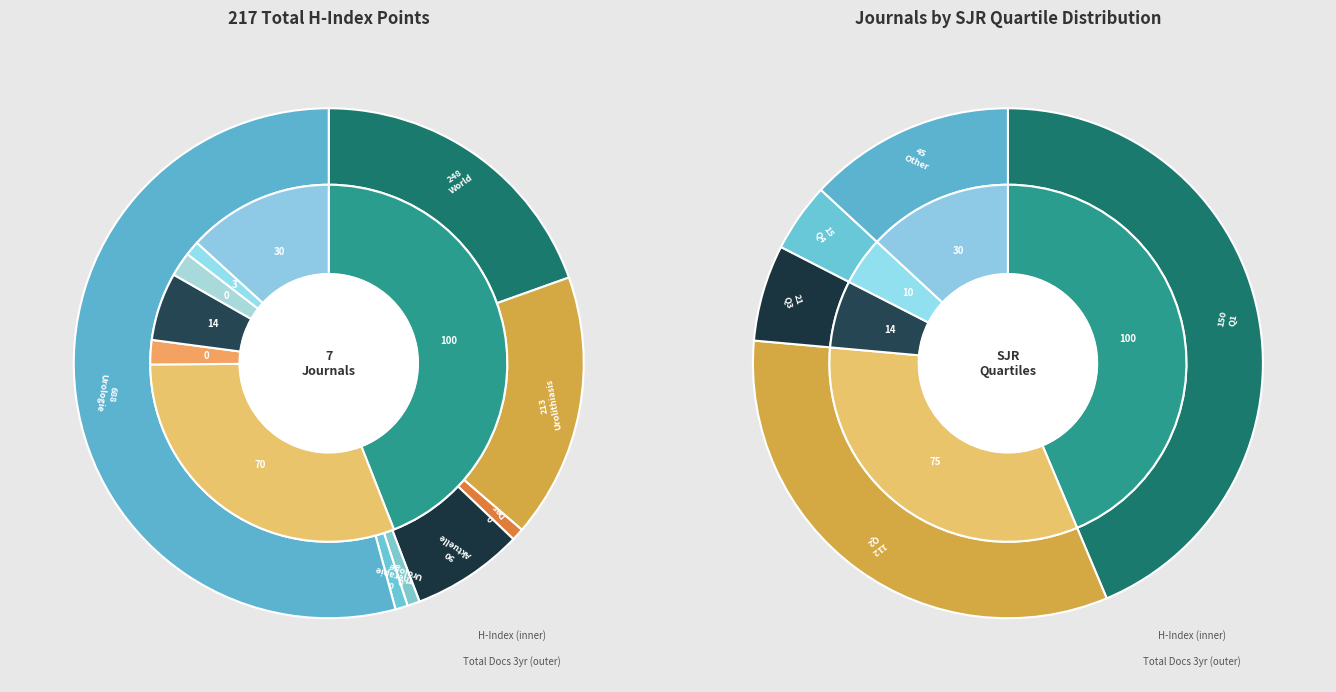

Count the number of slices in the pie.

7